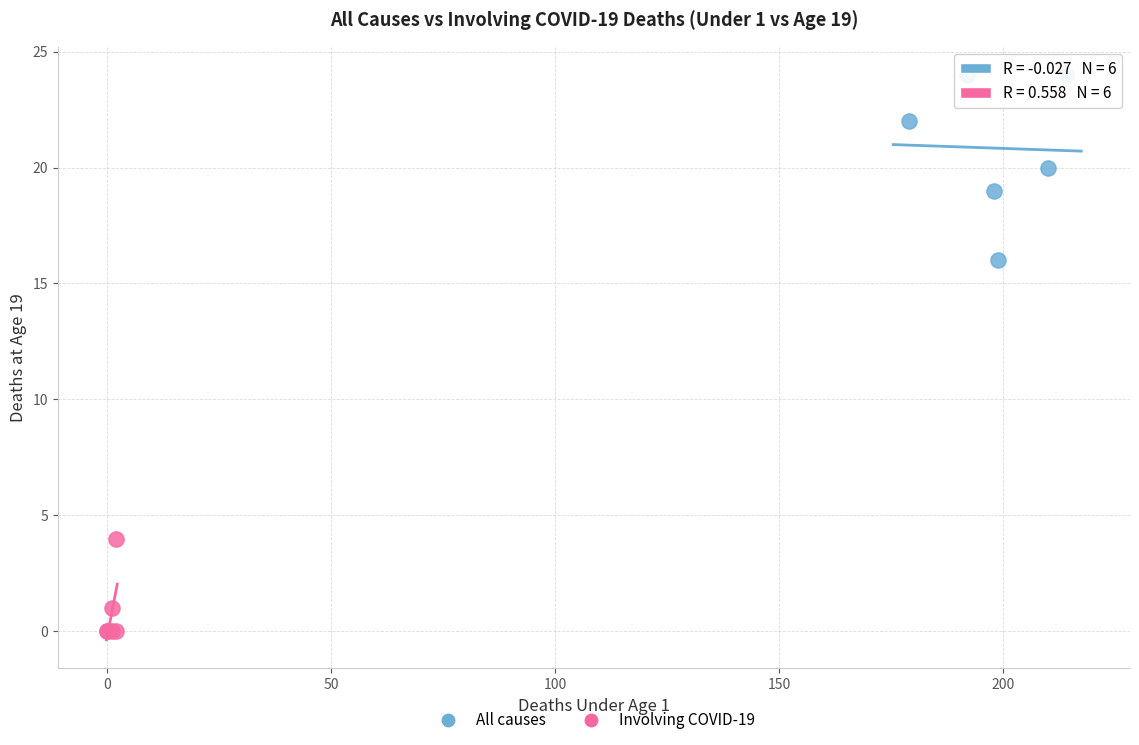

Which series reaches the minimum Y coordinate?

Involving COVID-19